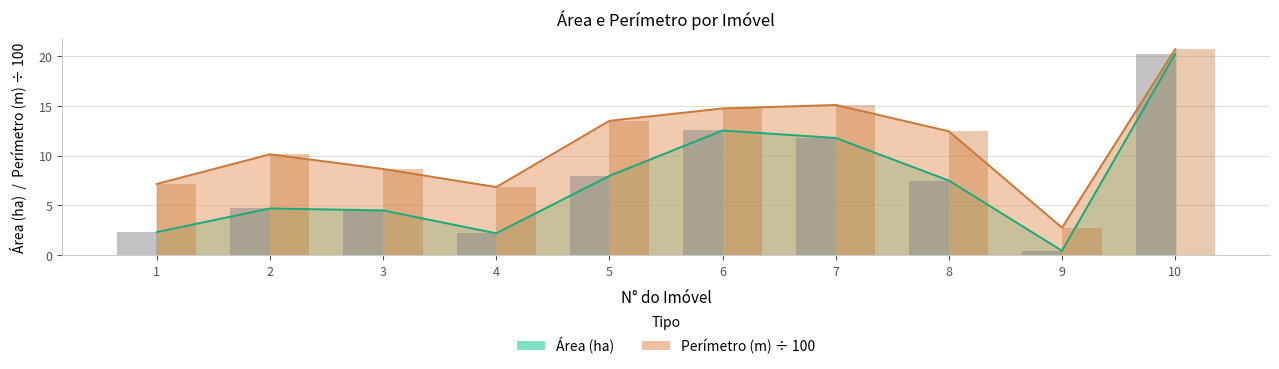

Reading left to right, what are all the values shown in this chart?

Área (ha): 2.3	4.7	4.5	2.2	8.0	12.5	11.8	7.5	0.4	20.2
Perímetro (m): 7.2	10.1	8.7	6.8	13.5	14.7	15.1	12.4	2.8	20.7